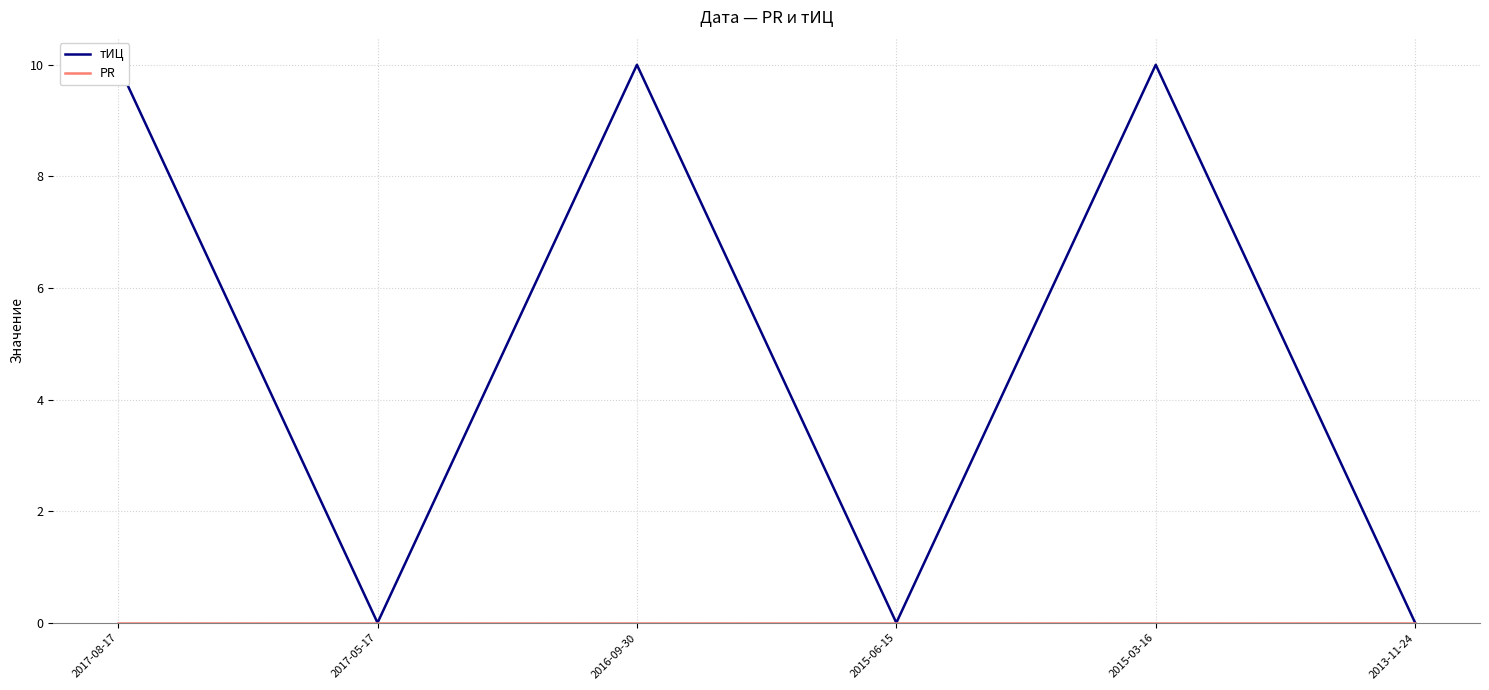

How many values in тИЦ are above zero?

3